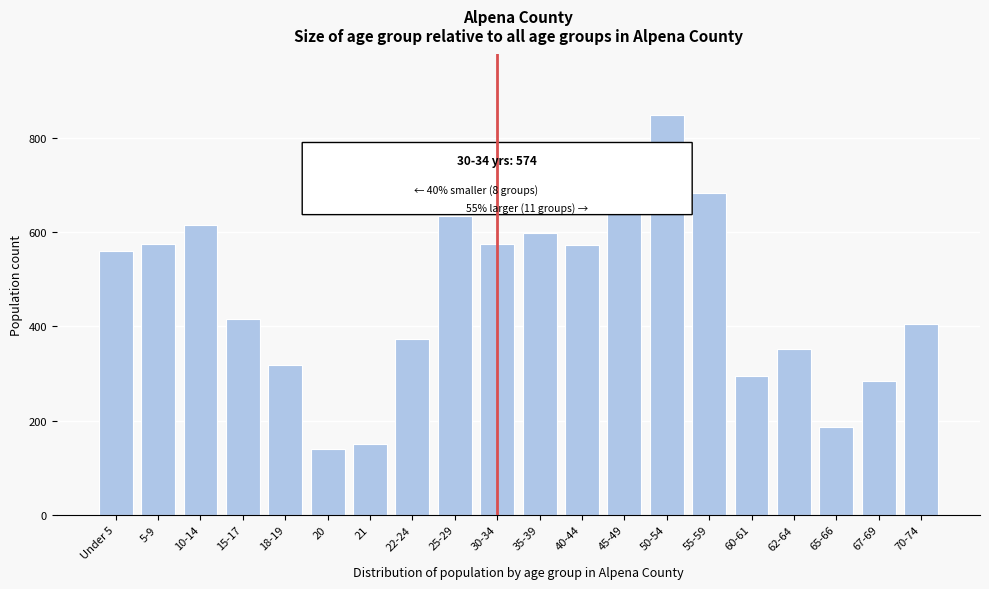

Which category has the highest value across all series?

50-54